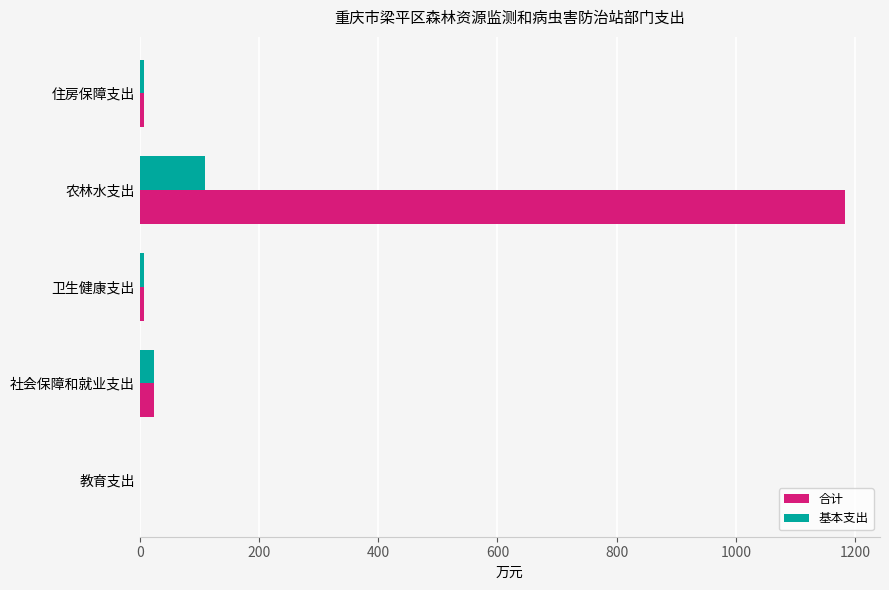

At which label is 基本支出 closest to 54?

社会保障和就业支出